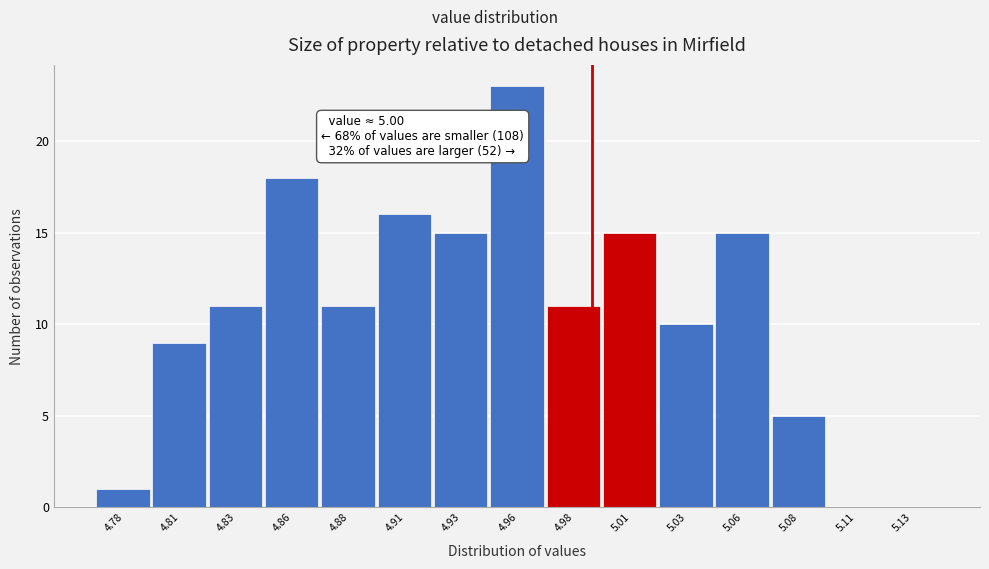

Reading left to right, extract all data points from this chart.

4.78=1	4.81=9	4.83=11	4.86=18	4.88=11	4.91=16	4.93=15	4.96=23	4.98=11	5.01=15	5.03=10	5.06=15	5.08=5	5.11=0	5.13=0